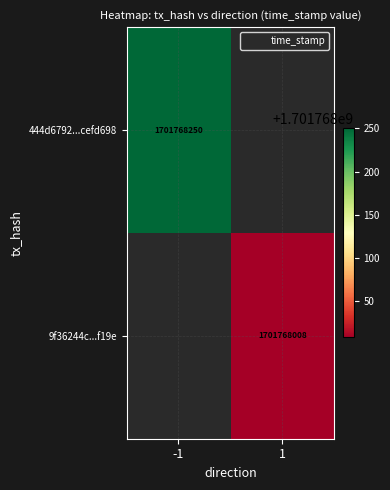

The 444d6792e9e5b82ccce4e313ed353953cefd698 series shows 567301238 at time_stamp. True or false?

False